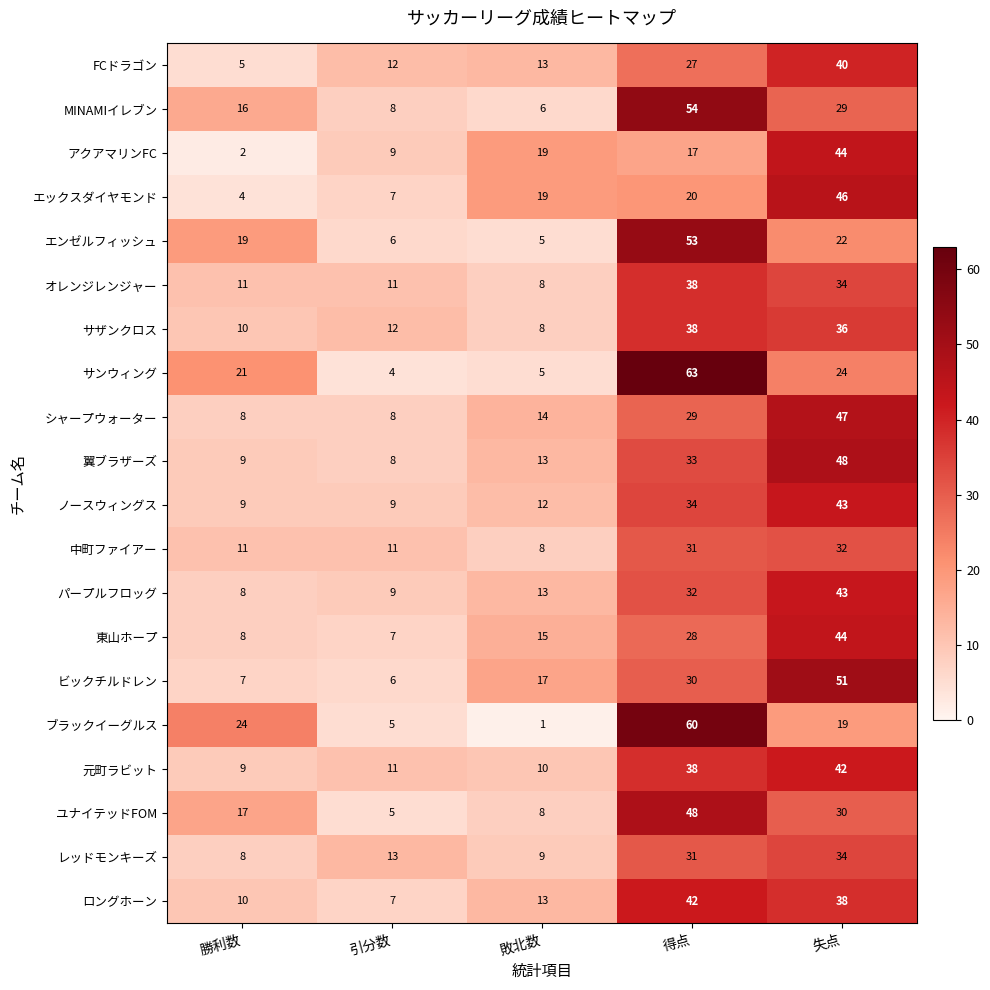

The value of 東山ホープ at 勝利数 is 8. True or false?

True